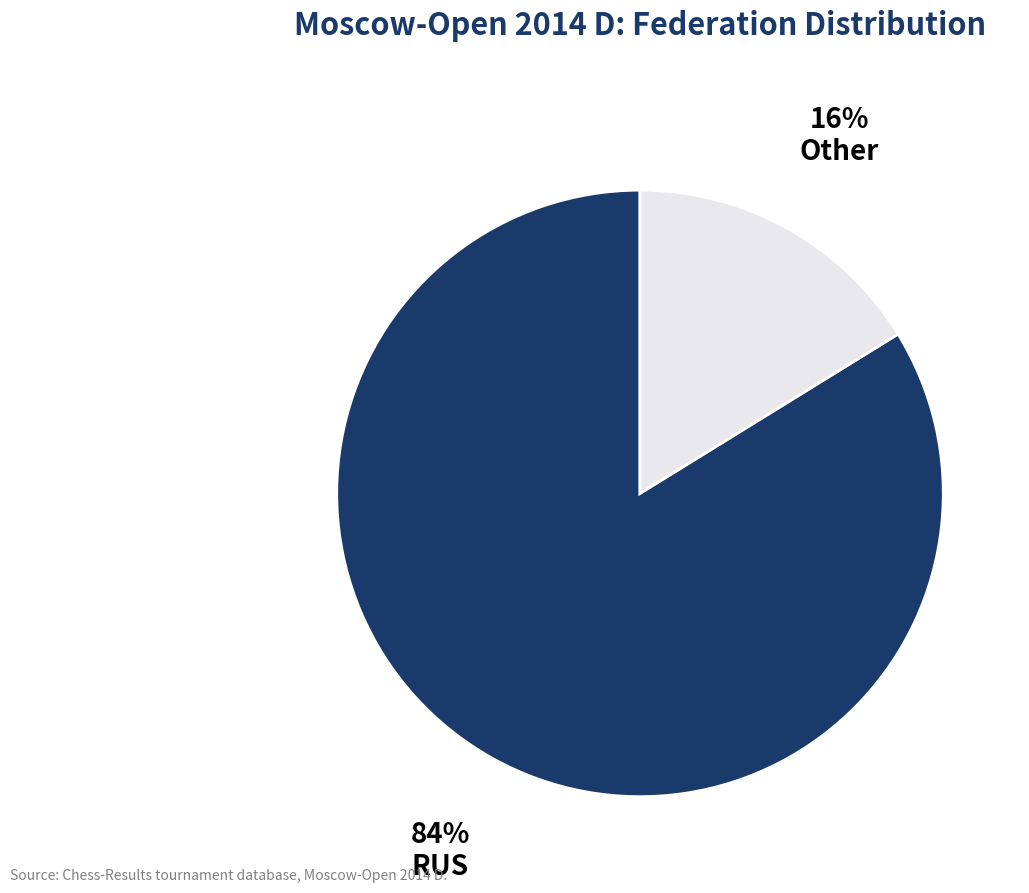

Combined, do RUS and Other account for over 50%?

Yes